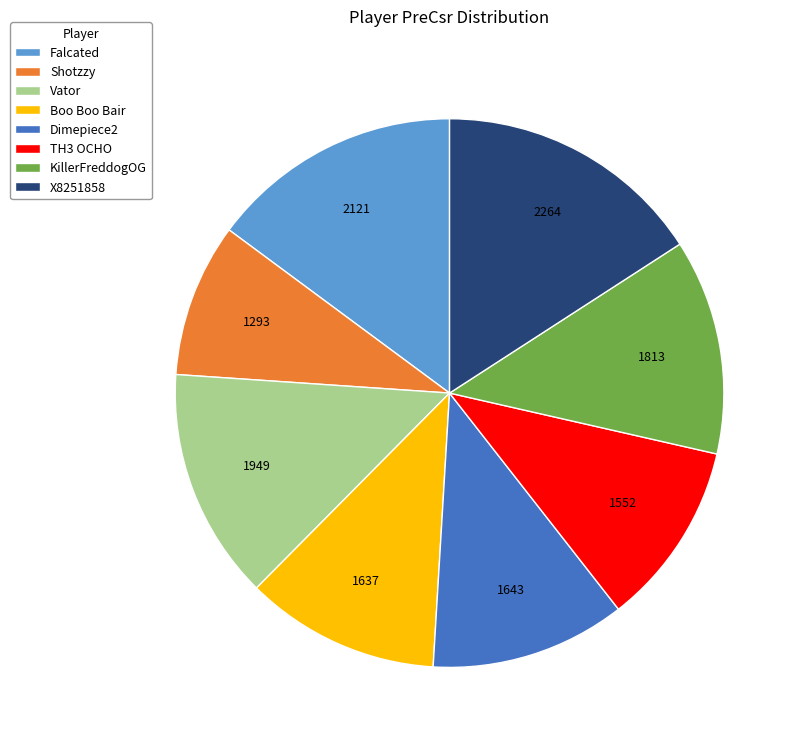

Which slice is the largest?

X8251858